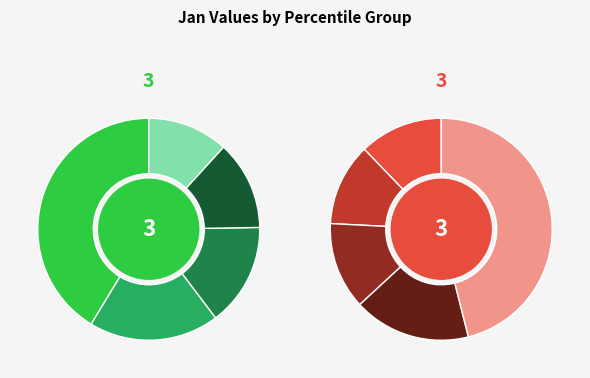

Rank the categories by value from lowest to highest.

pct65, pct55, pct75, pct45, pct35, pct25, pct85, pct15, pct05, pct95